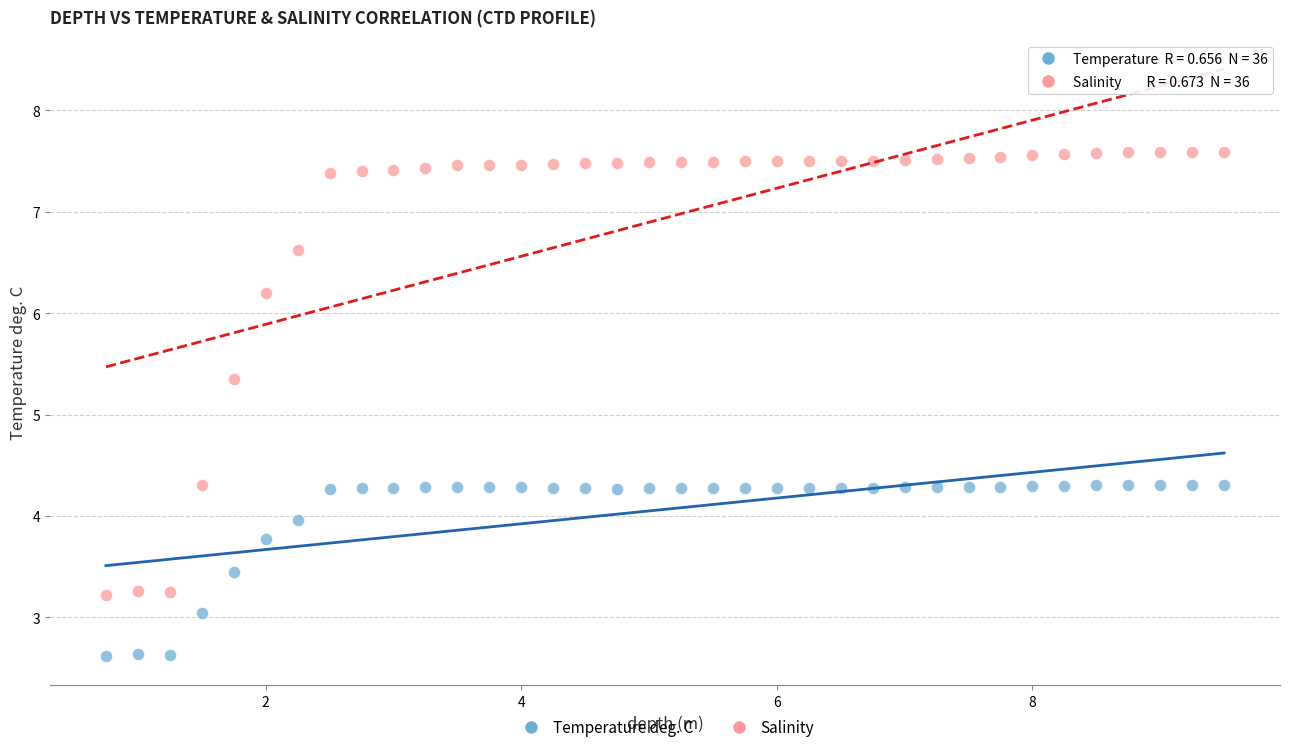

Across all series, what Y value is closest to 5?

5.4